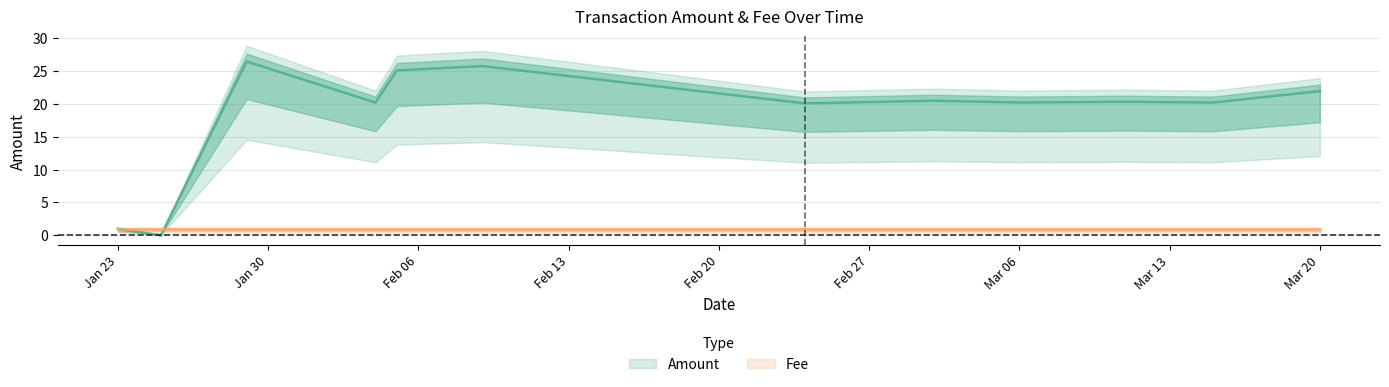

Which category has the highest value across all series?

2018-01-29